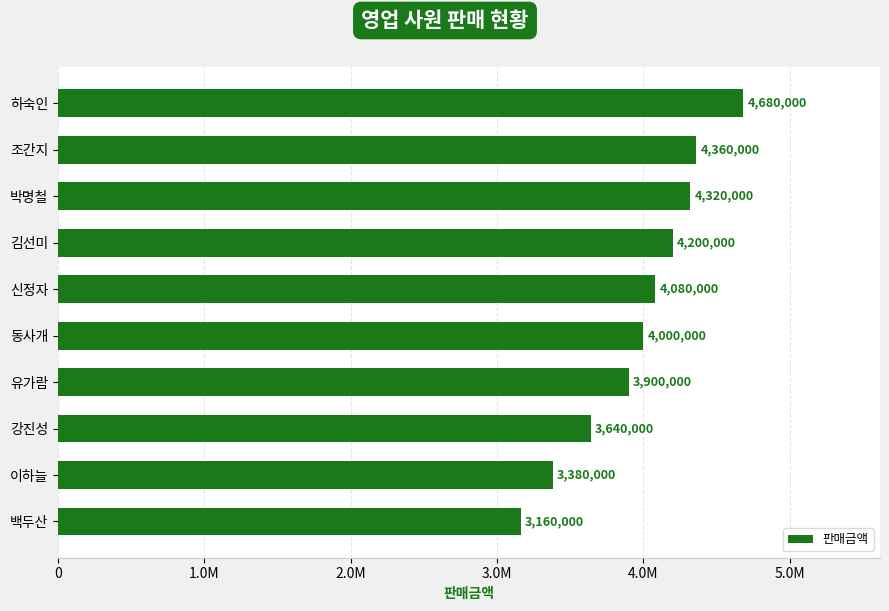

Does the chart contain any negative values?

No